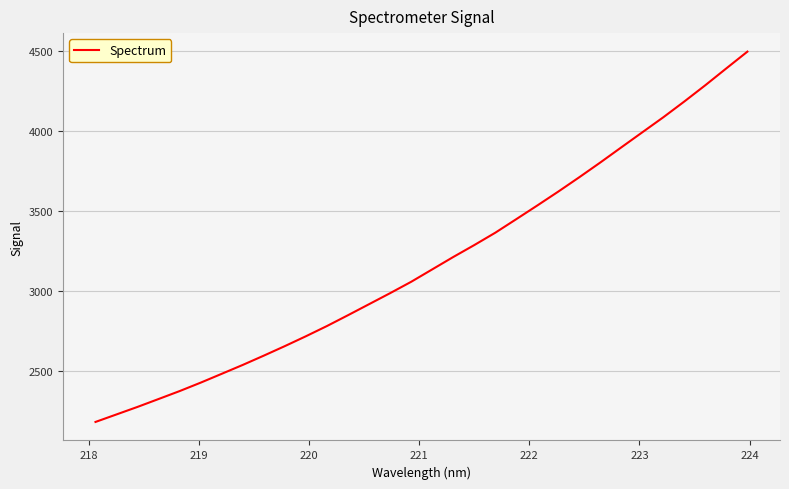

What is the maximum value shown in the chart?

4493.6